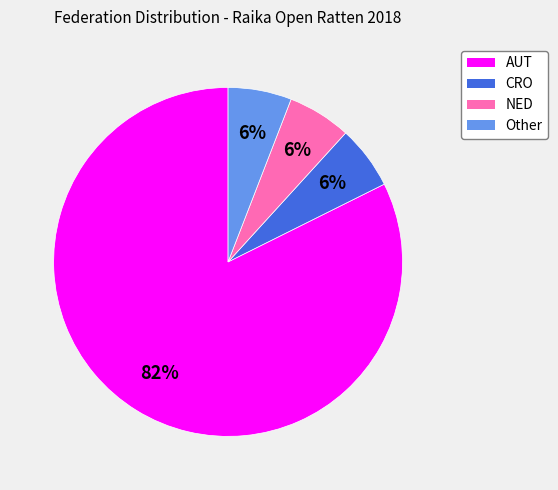

What percentage is the CRO slice, to the nearest percent?

6%